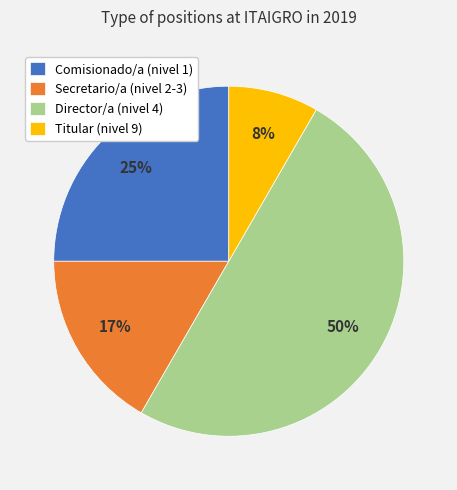

Rank the categories by value from lowest to highest.

Titular (nivel 9), Secretario/a (nivel 2-3), Comisionado/a (nivel 1), Director/a (nivel 4)